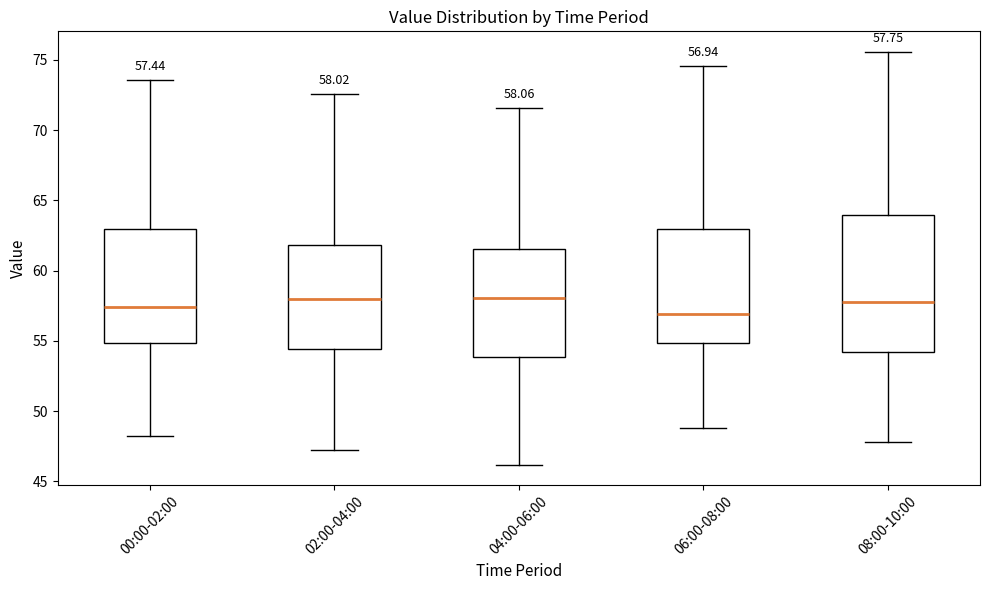

Comparing the boxes themselves (not the whiskers), which one is the tallest?

08:00-10:00